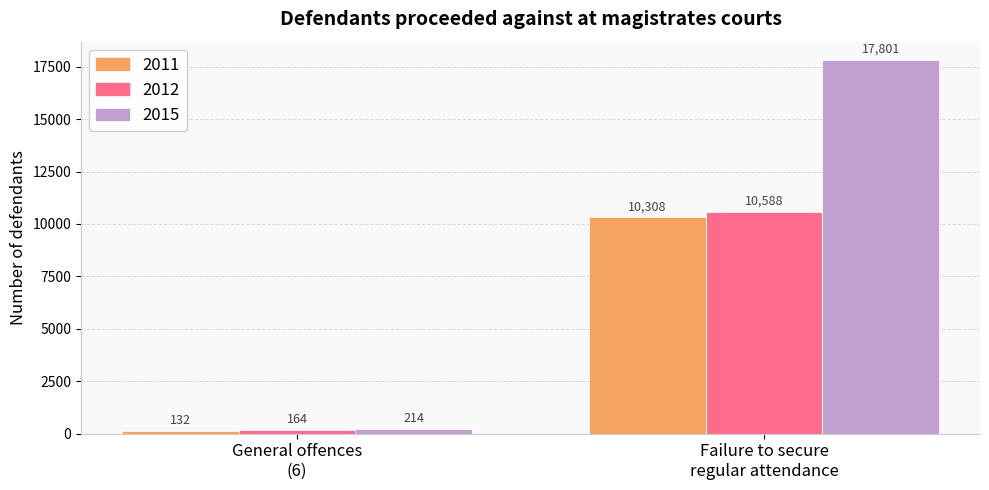

What is the label of the 1st bar from the left?

General offences
(6)